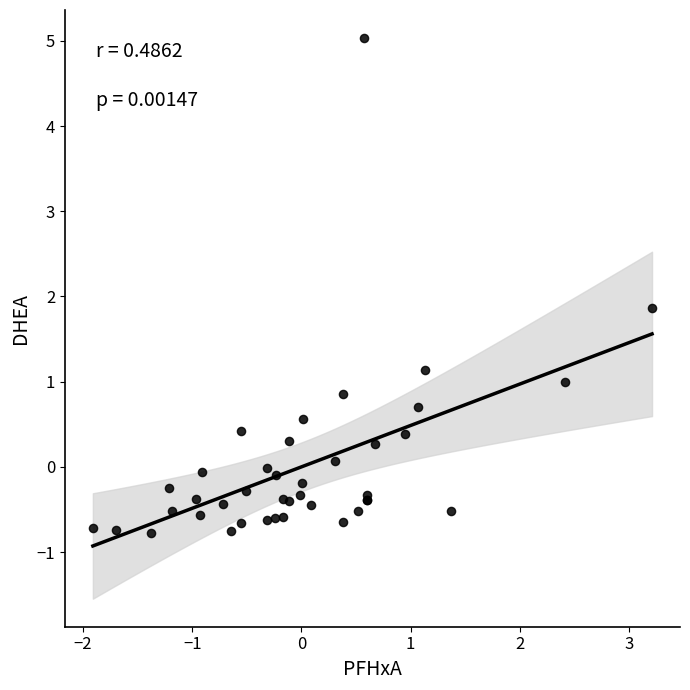

What Y value in the scatter plot is closest to 2?

1.9